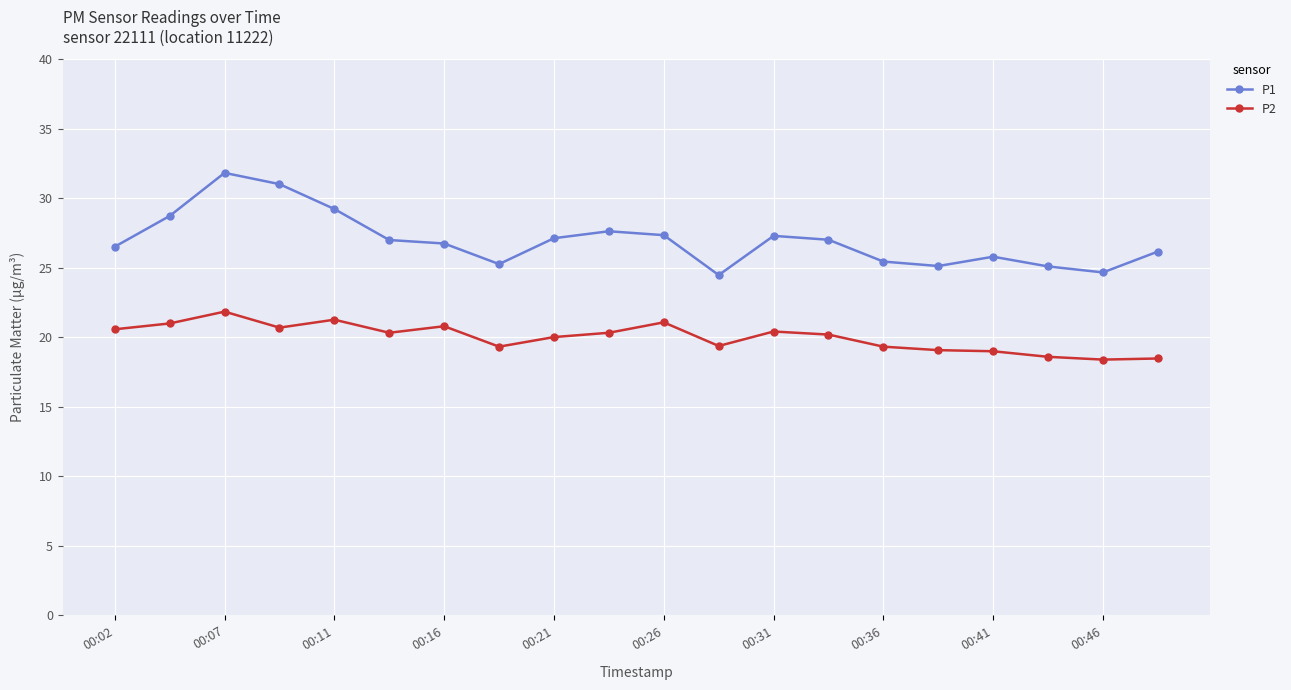

True or false: P2 has more than 1 interior local peaks.

True